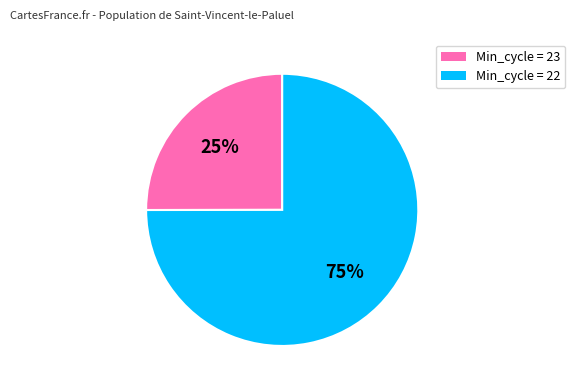

Is there a majority slice in this chart?

Yes